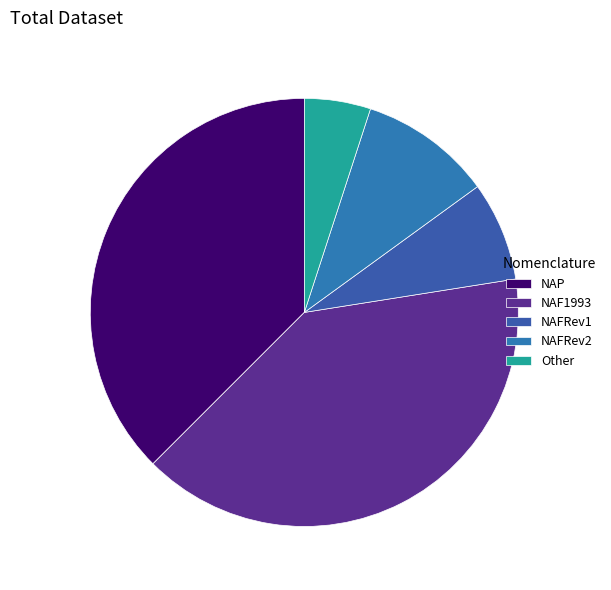

Does any single category account for the majority?

No